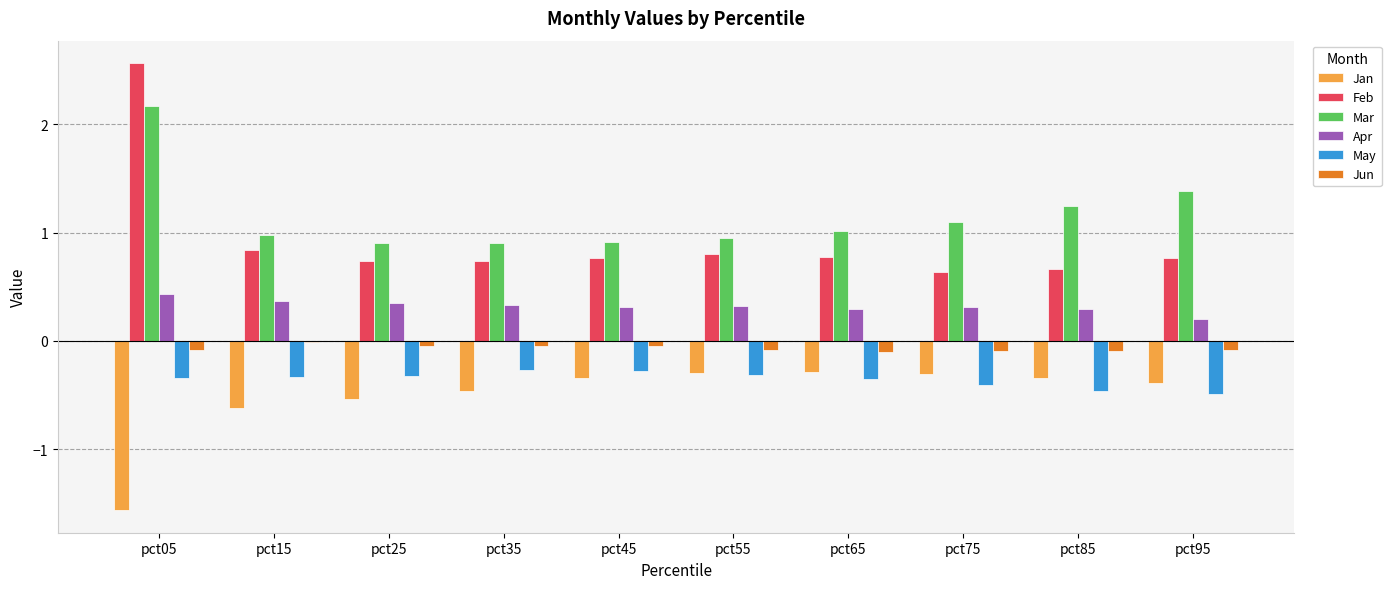

What is the difference between the maximum and minimum values in the Jan series?

1.3